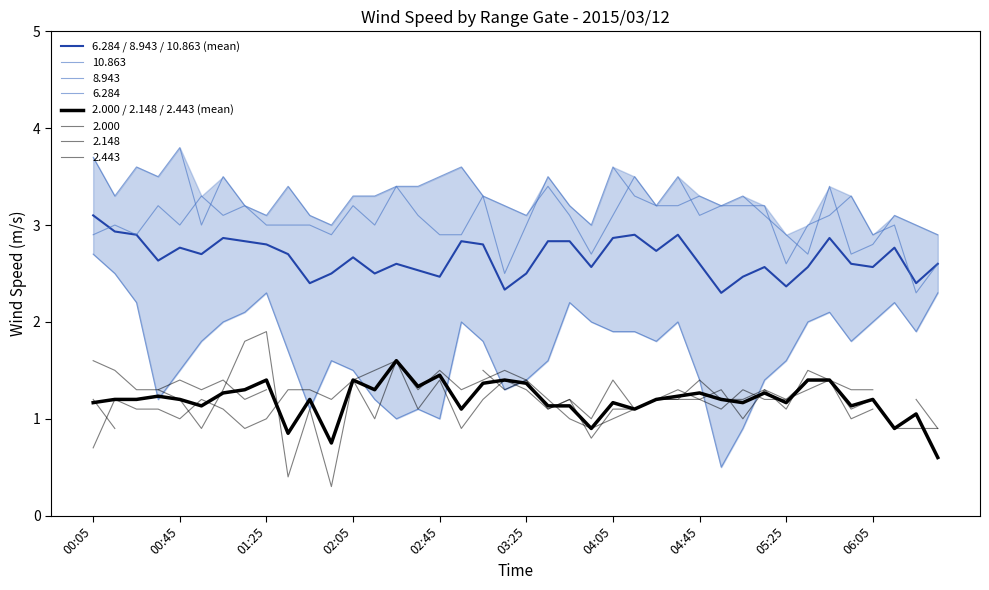

In 6.284 / 8.943 / 10.863 (mean), how many points are higher than both neighbors (excluding endpoints)?

10